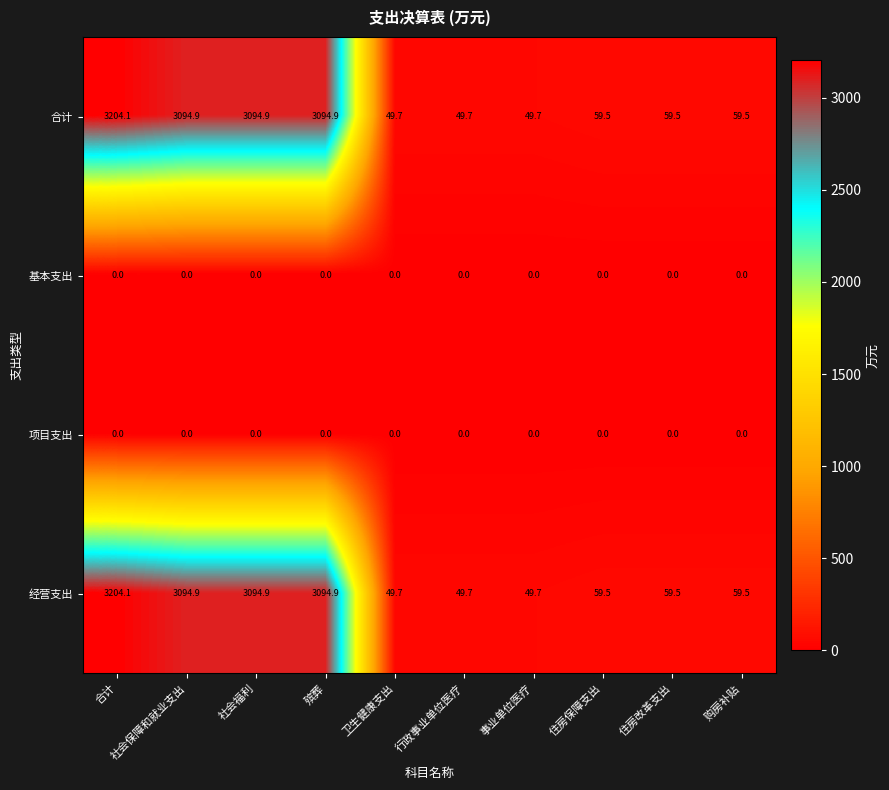

How many data points does each series have?

10